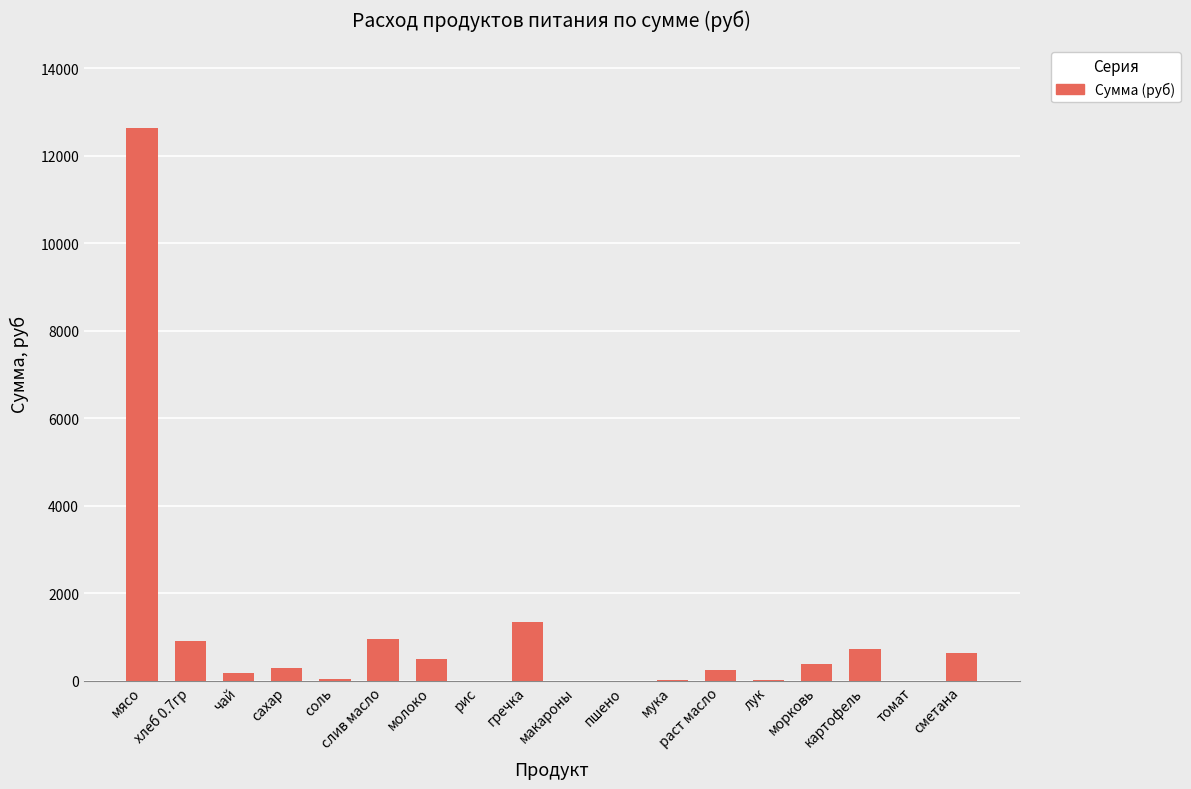

What is the greatest value displayed?

12635.0